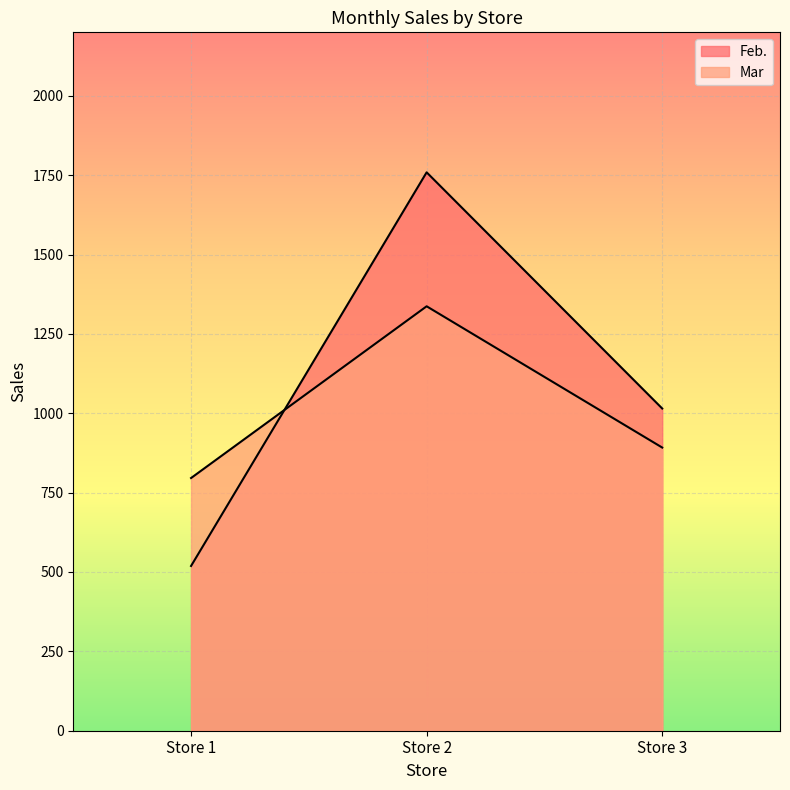

Rank the series by their average value, from highest to lowest.

Feb., Mar